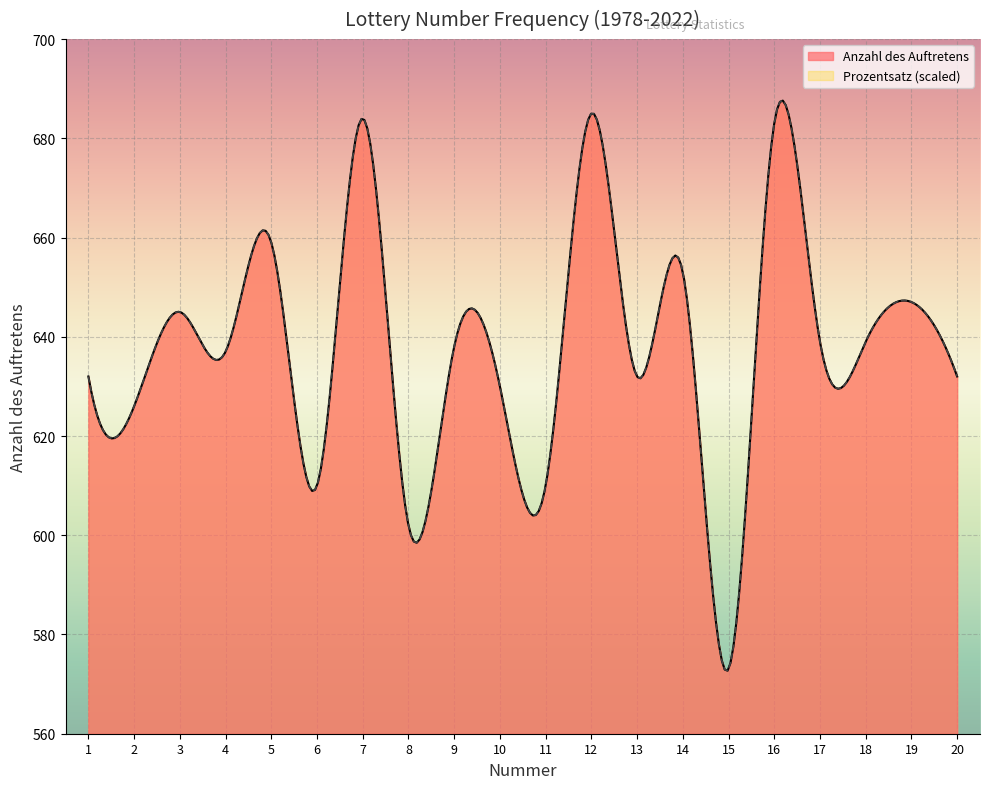

What is the total value across all series at 2?

626.2